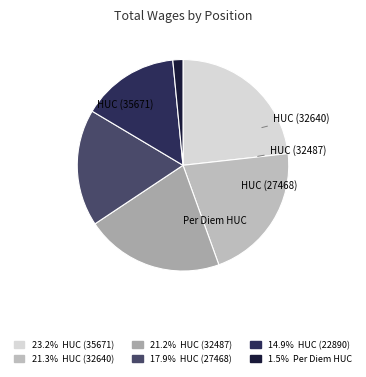

How many slices are in this pie chart?

6